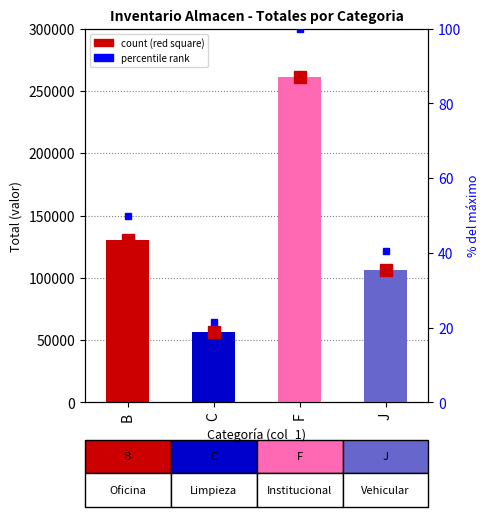

What is the ratio of the value at B to the value at J?

1.2